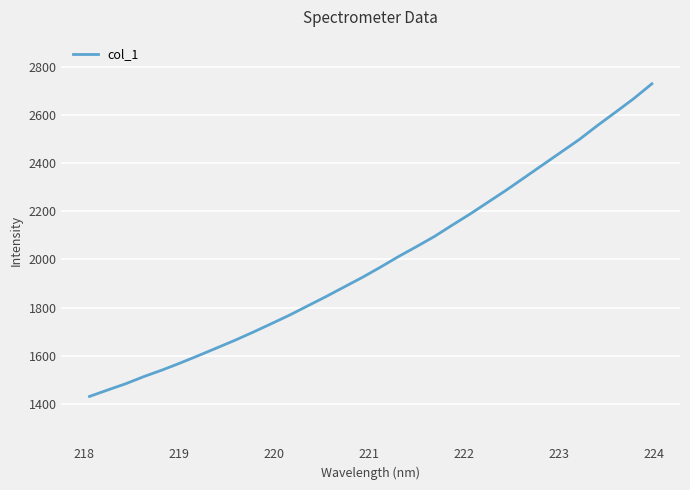

How many values are below 1966?

16